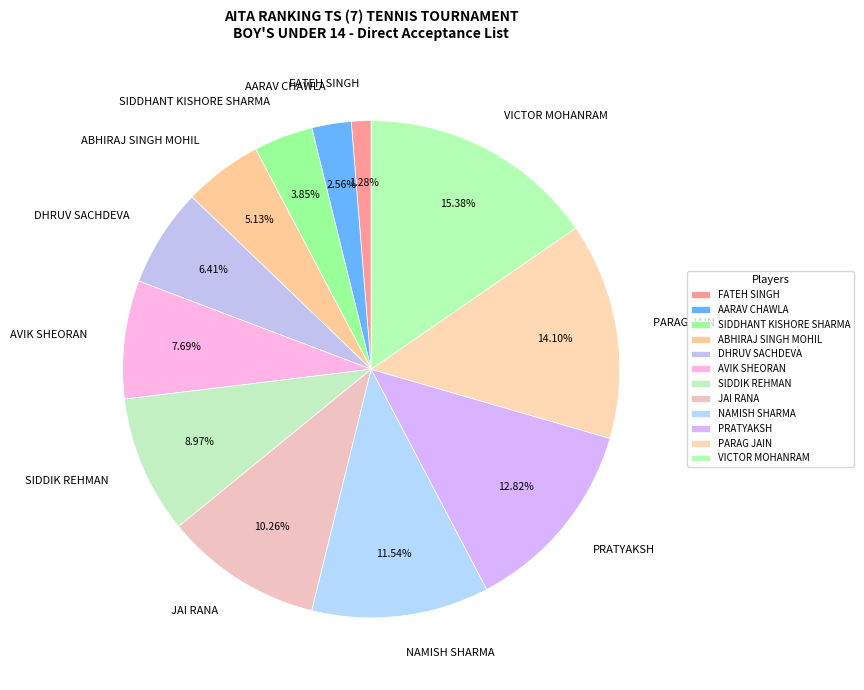

Combined, do FATEH SINGH and SIDDHANT KISHORE SHARMA account for over 50%?

No